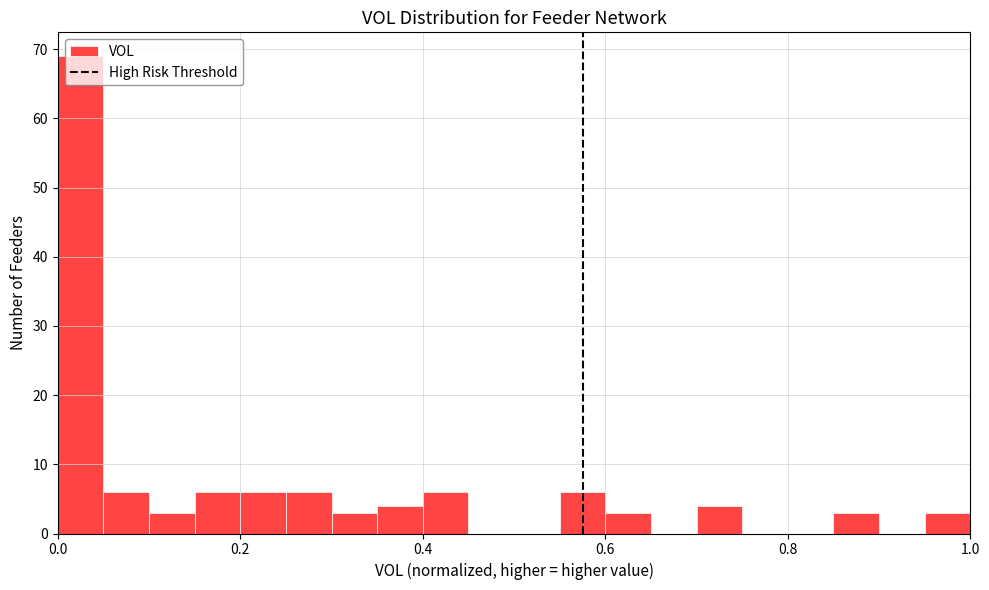

Around what value on the x-axis is the tallest bar? Give the approximate position of its centre, as read against the axis.

0.02